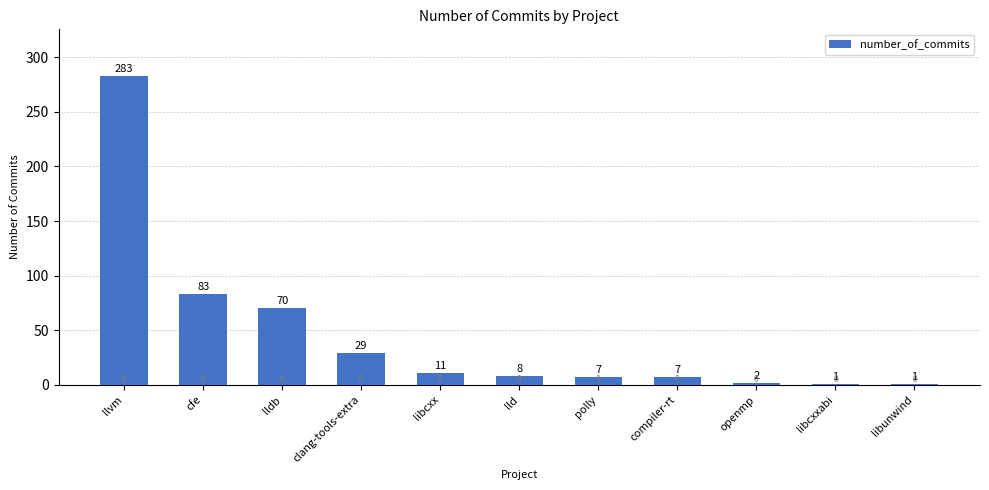

True or false: the data shows 87 at llvm.

False